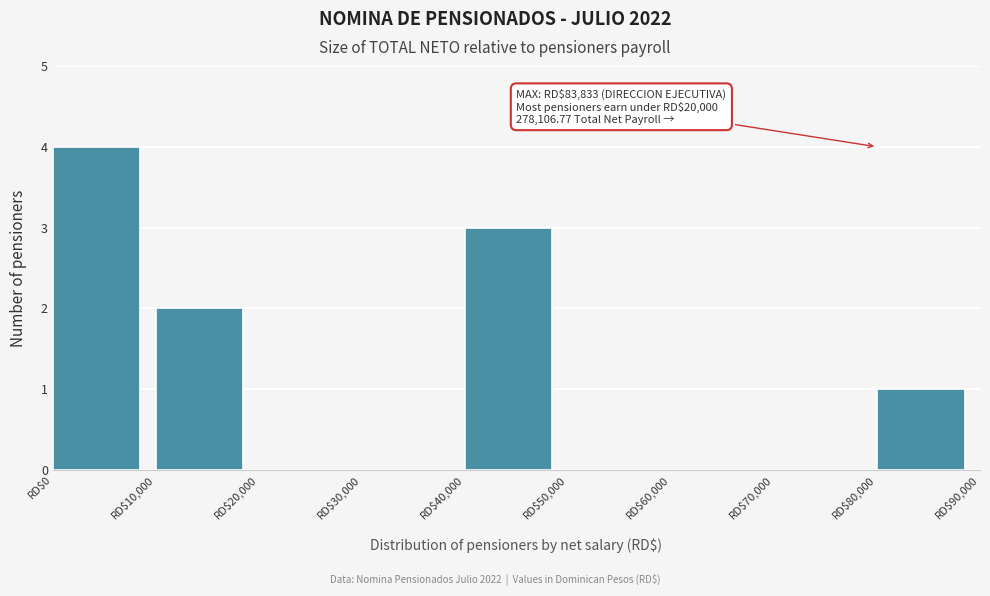

Which range on the x-axis has the tallest bar?

0 to 10000